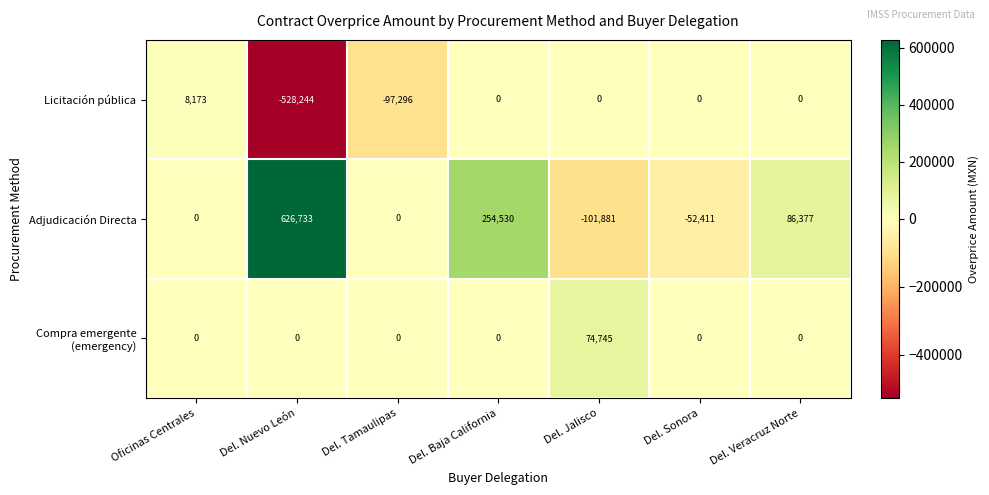

Between Oficinas Centrales and Del. Jalisco, which series saw the biggest shift?

Adjudicación Directa